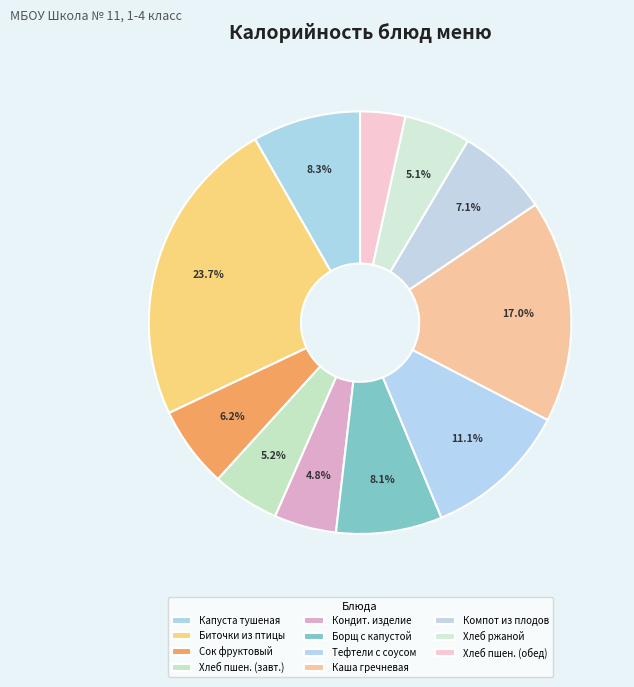

True or false: Сок фруктовый accounts for 1% of the total.

False